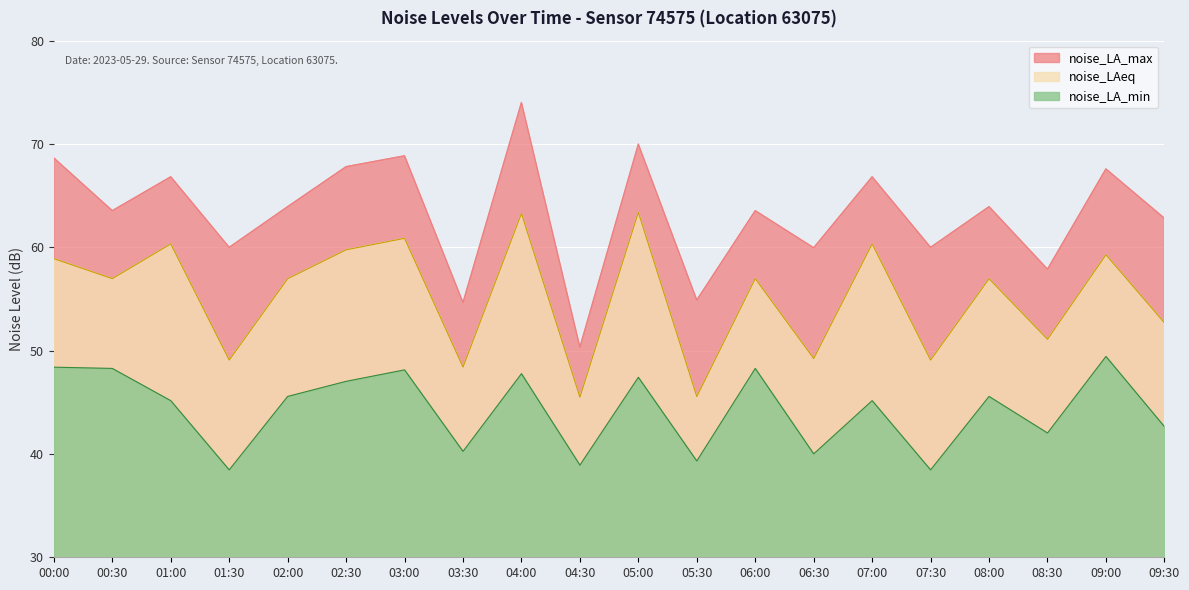

List the series in order of their peak value, highest first.

noise_LA_max, noise_LAeq, noise_LA_min